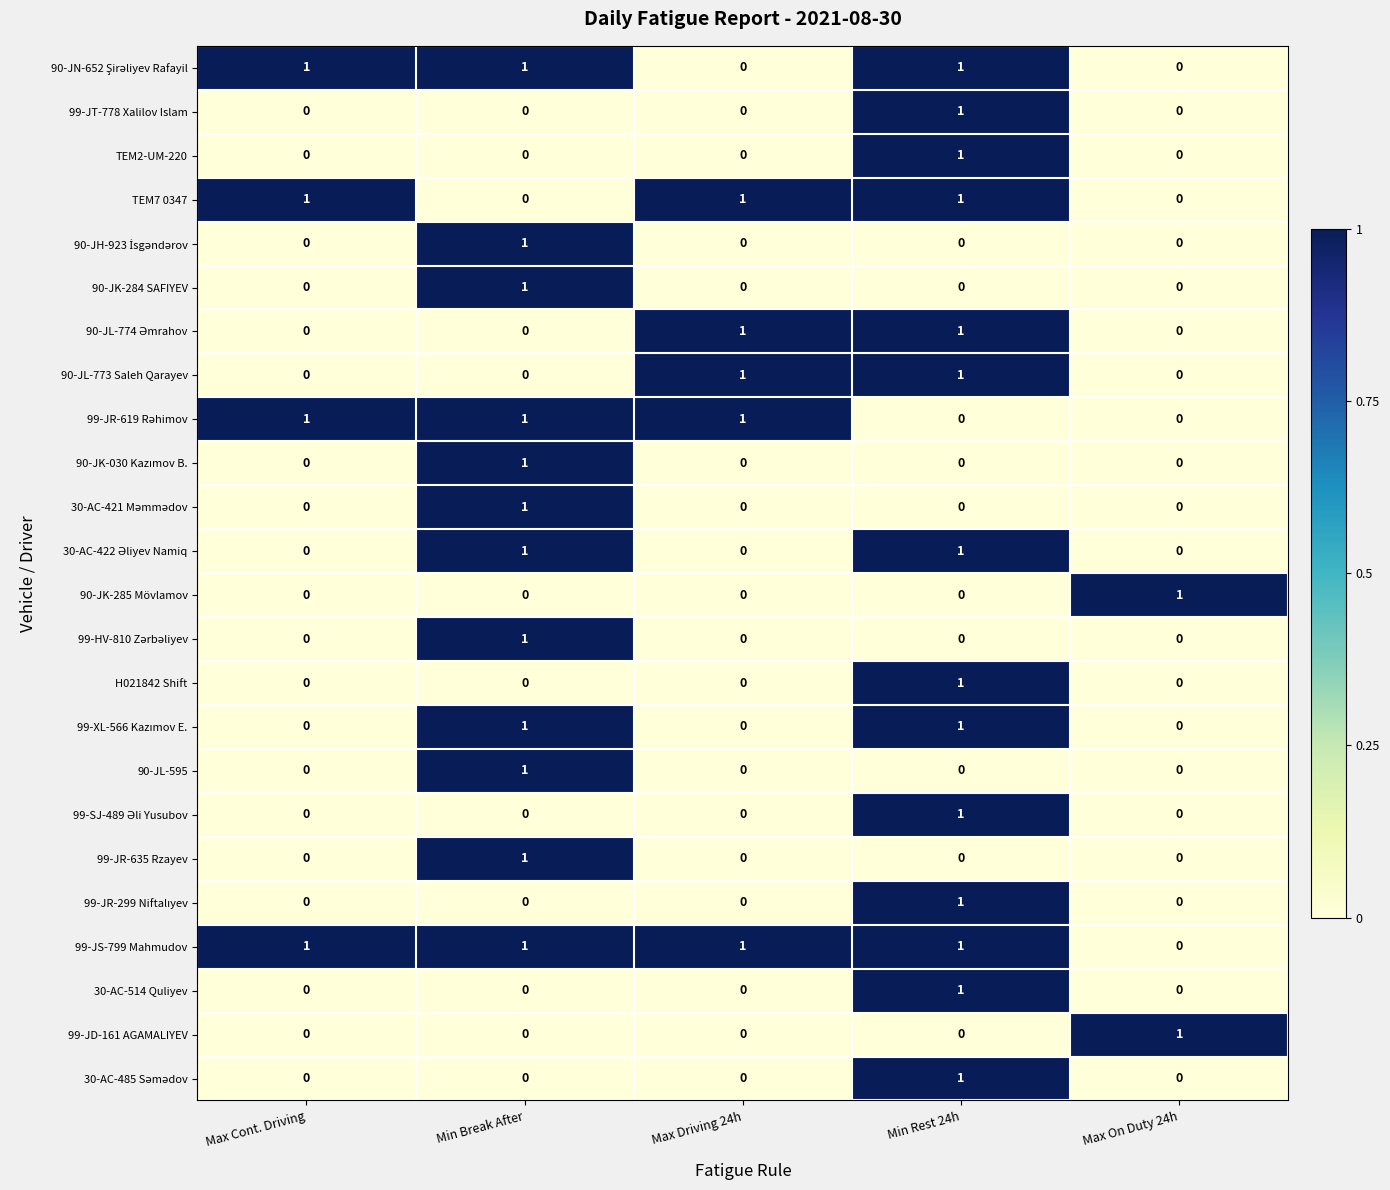

How many data points in 99-JD-161 AGAMALIYEV are above 0?

1